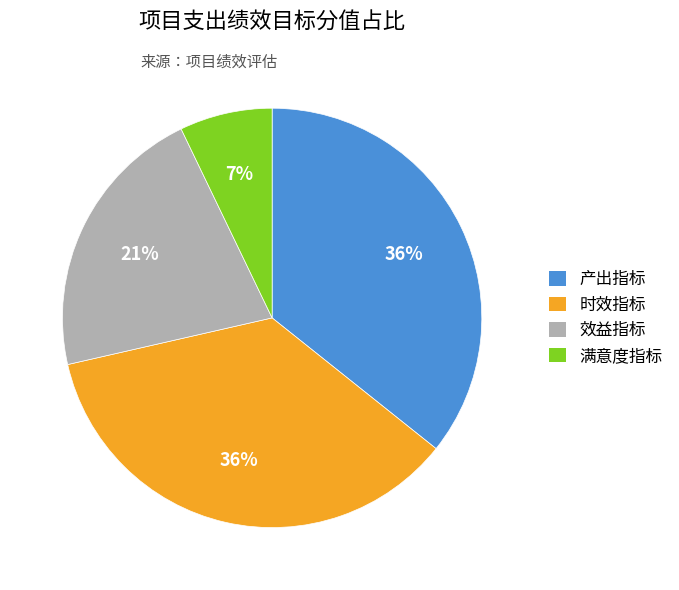

To the nearest percent, what is the combined percentage of 效益指标 and 时效指标?

57%